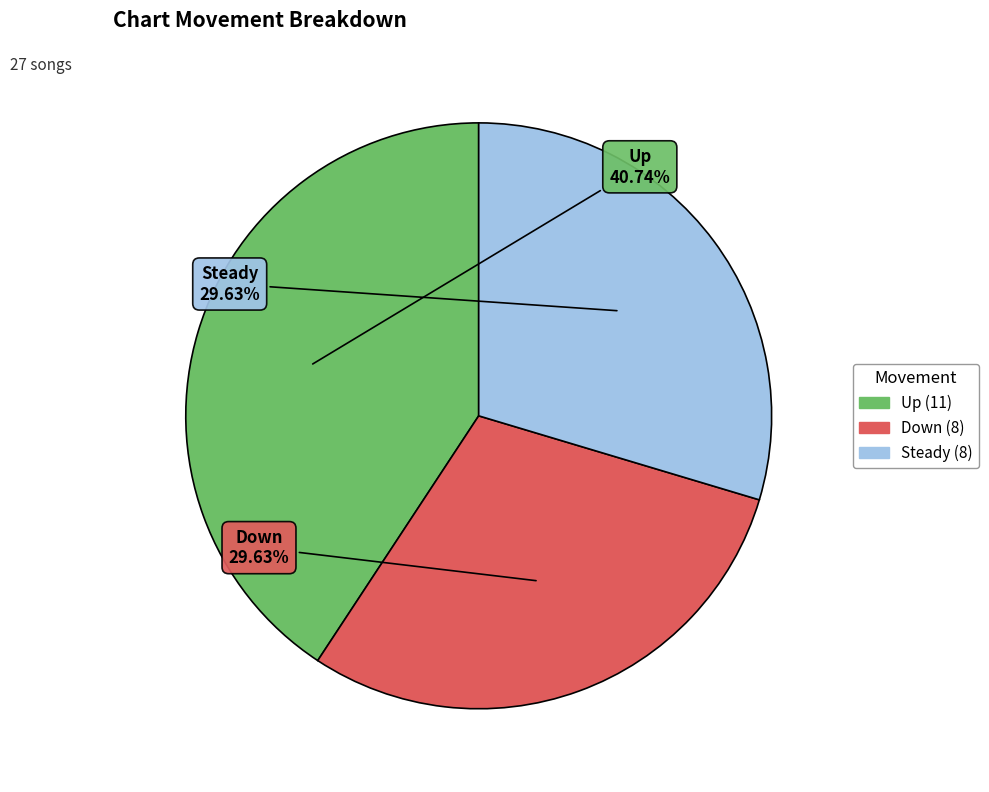

Is there any slice that represents more than half of the pie?

No